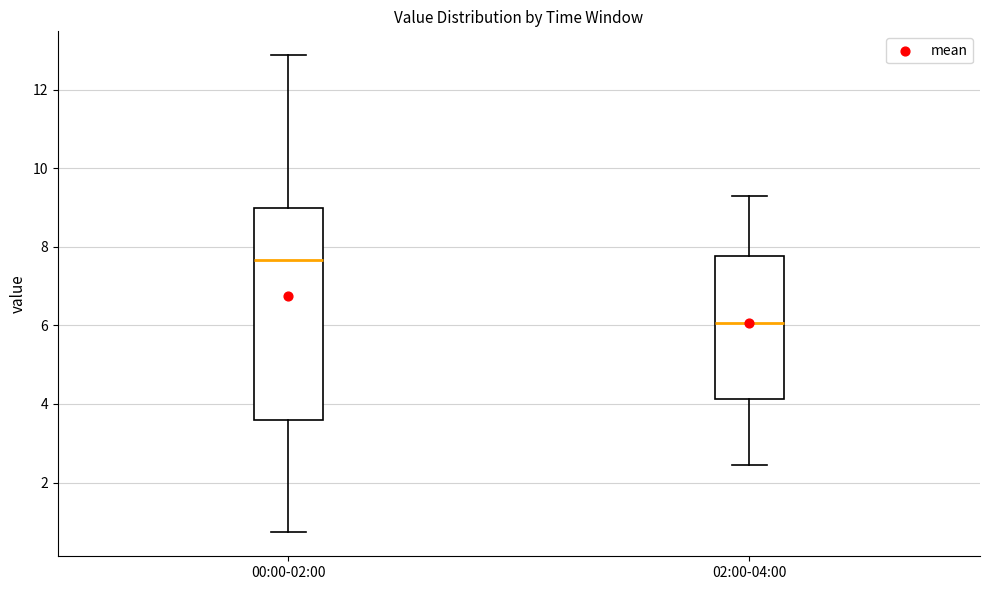

Which box's median line is the lowest?

02:00-04:00